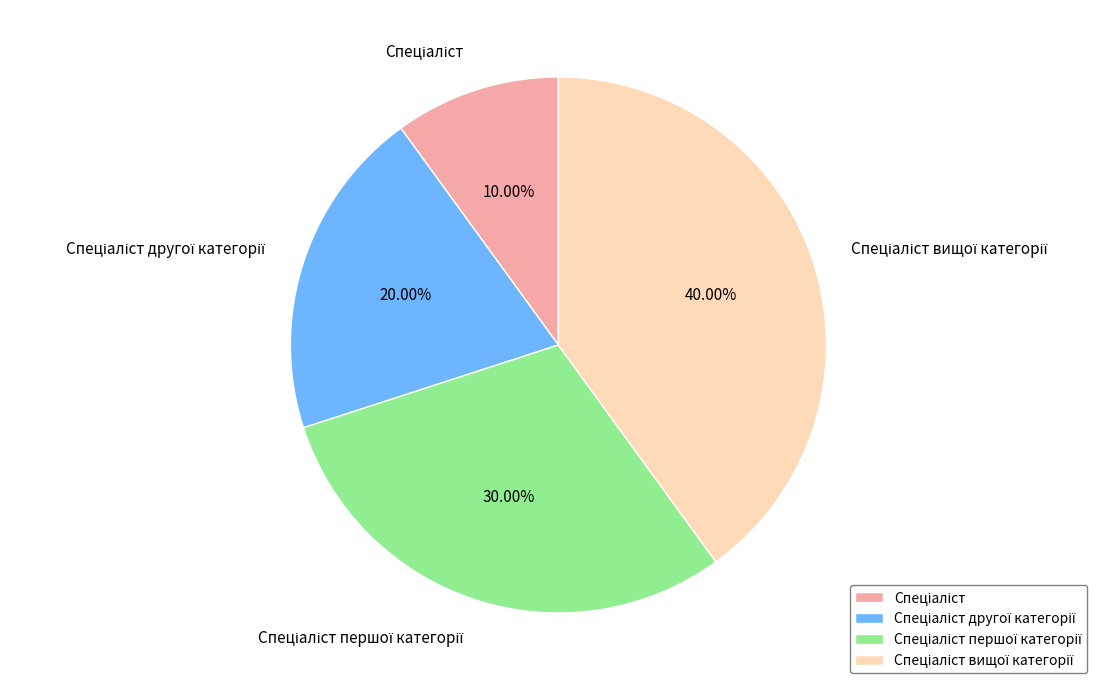

To the nearest percent, what is the average slice percentage?

25%